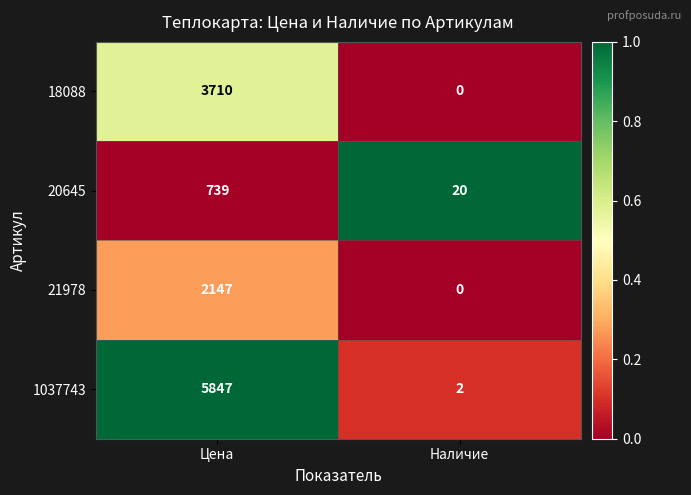

What is the total value across all series at Наличие?

22